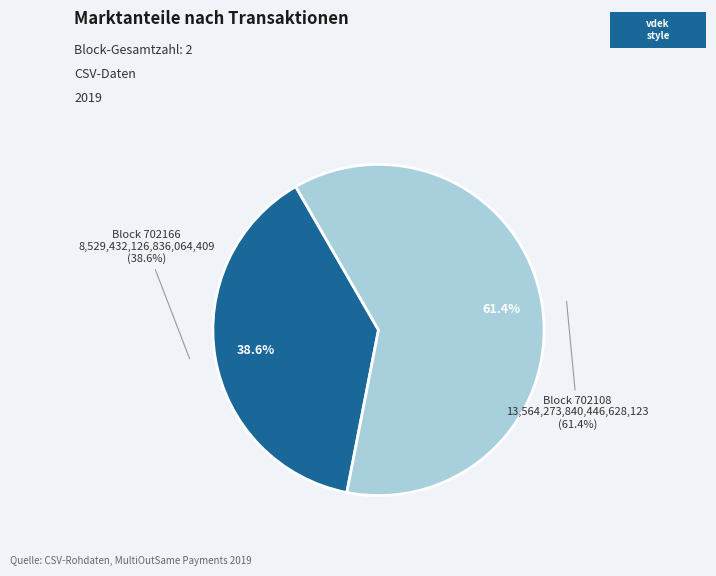

Which category accounts for the majority?

702108